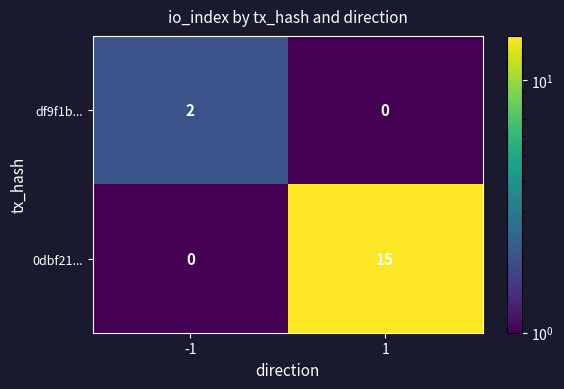

The df9f1b... series shows 3 at -1. True or false?

False